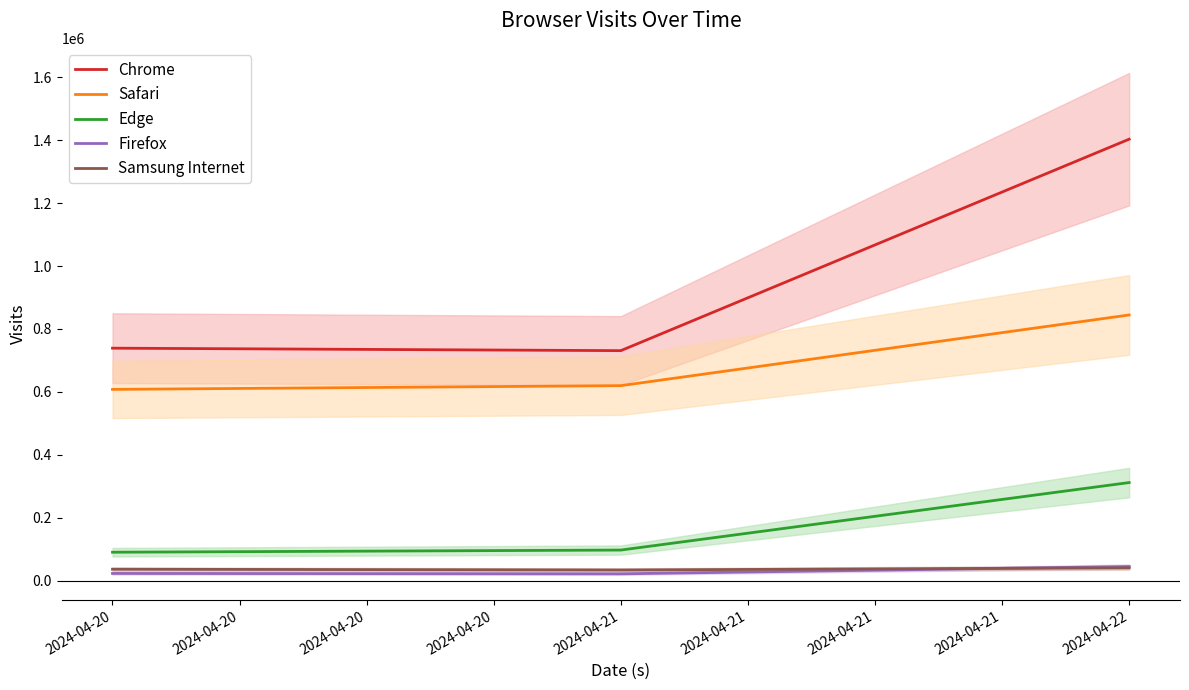

What is the difference between the second highest and minimum values in the Safari series?

11837